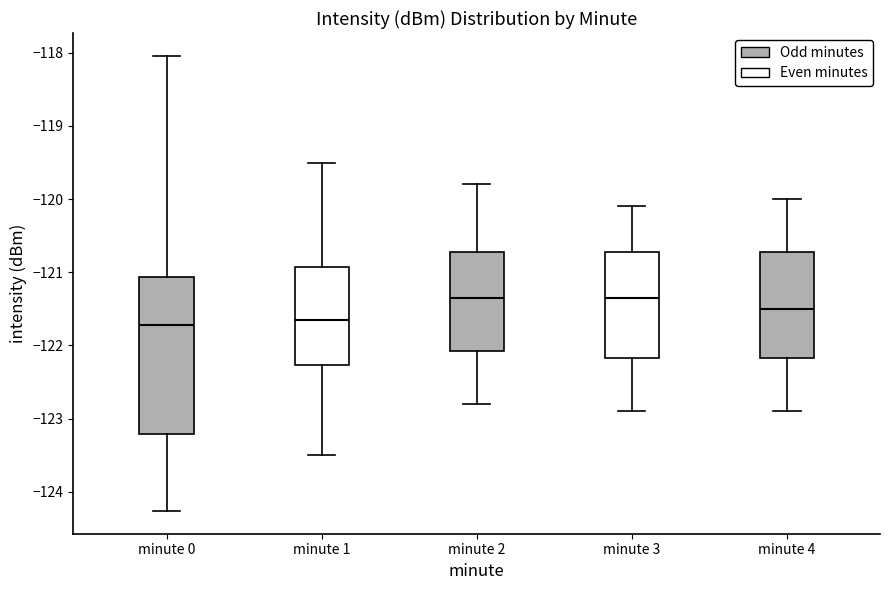

Reading left to right, transcribe this box plot: for each box, give where its median line is, the range the box spans, and where its two whiskers end, as read against the y-axis. The values are not printed on the chart, so give them approximately, as read against the axis.

minute 0: median -121.7, box -123.2 to -121.1, whiskers -124.3 to -118.0
minute 1: median -121.6, box -122.3 to -120.9, whiskers -123.5 to -119.5
minute 2: median -121.3, box -122.1 to -120.7, whiskers -122.8 to -119.8
minute 3: median -121.3, box -122.2 to -120.7, whiskers -122.9 to -120.1
minute 4: median -121.5, box -122.2 to -120.7, whiskers -122.9 to -120.0